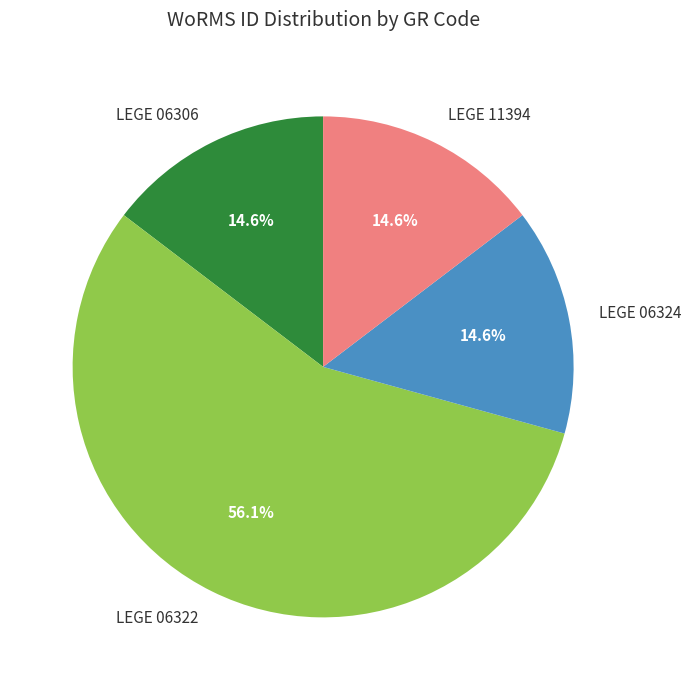

Which has a higher value, LEGE 06322 or LEGE 11394?

LEGE 06322